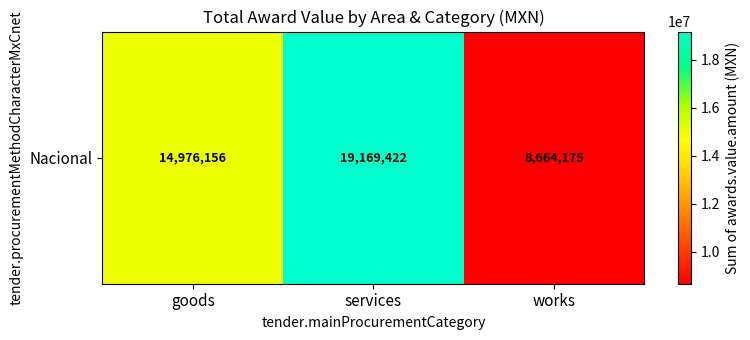

List the labels in order of value, largest first.

services, goods, works